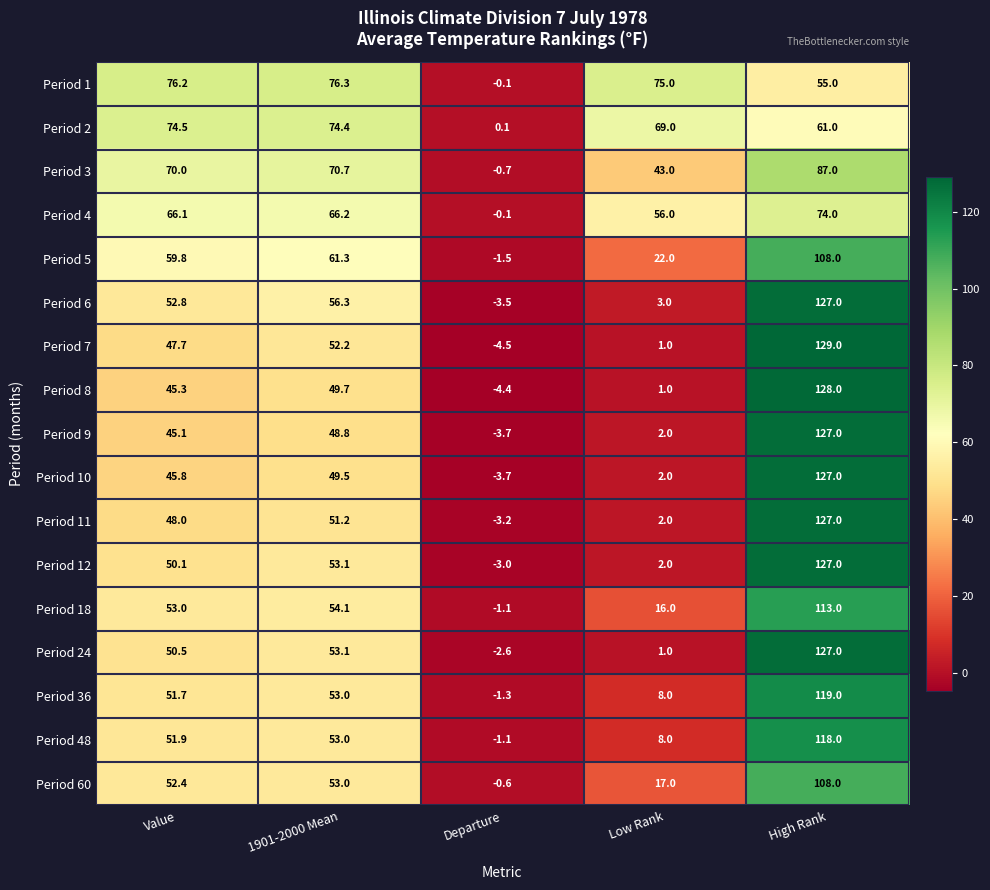

What is the minimum value shown in the chart?

-4.5